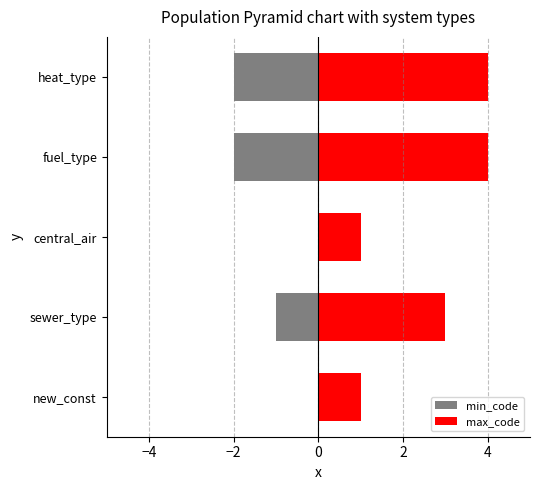

The value of min_code at central_air is -1. True or false?

False